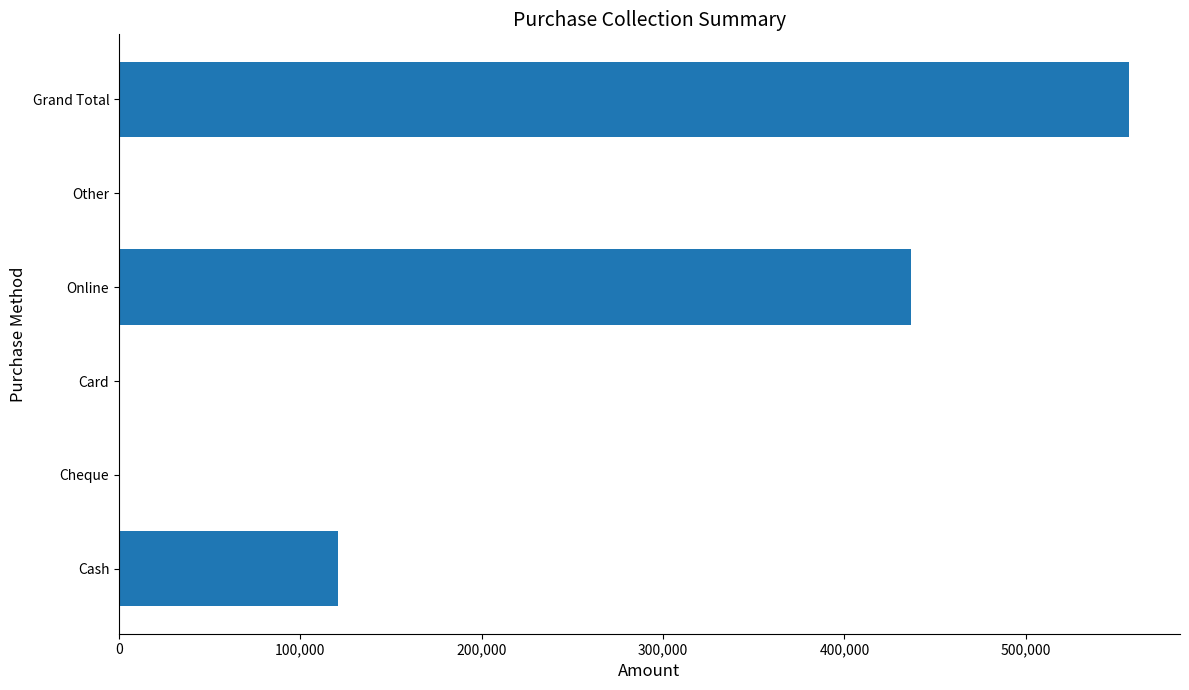

The value at Grand Total is 314757. True or false?

False